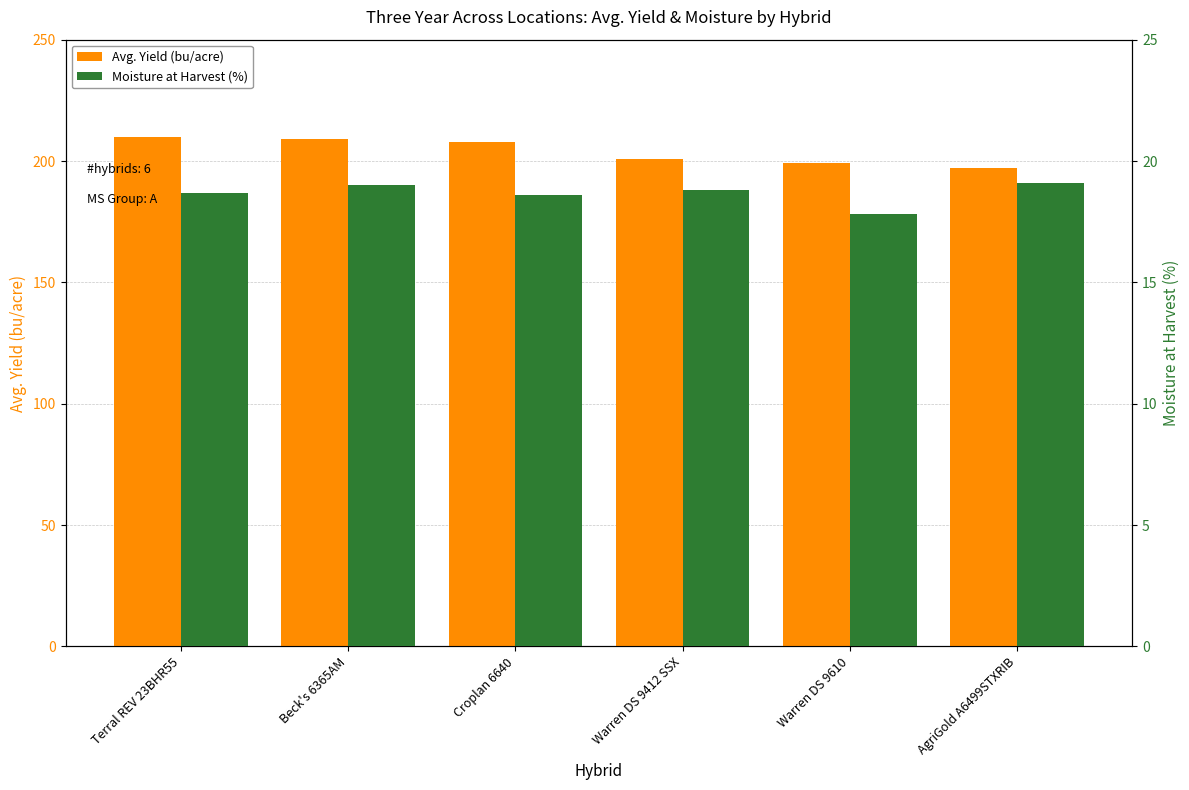

What is the average value of the Avg. Yield (bu/acre) series?

204.0